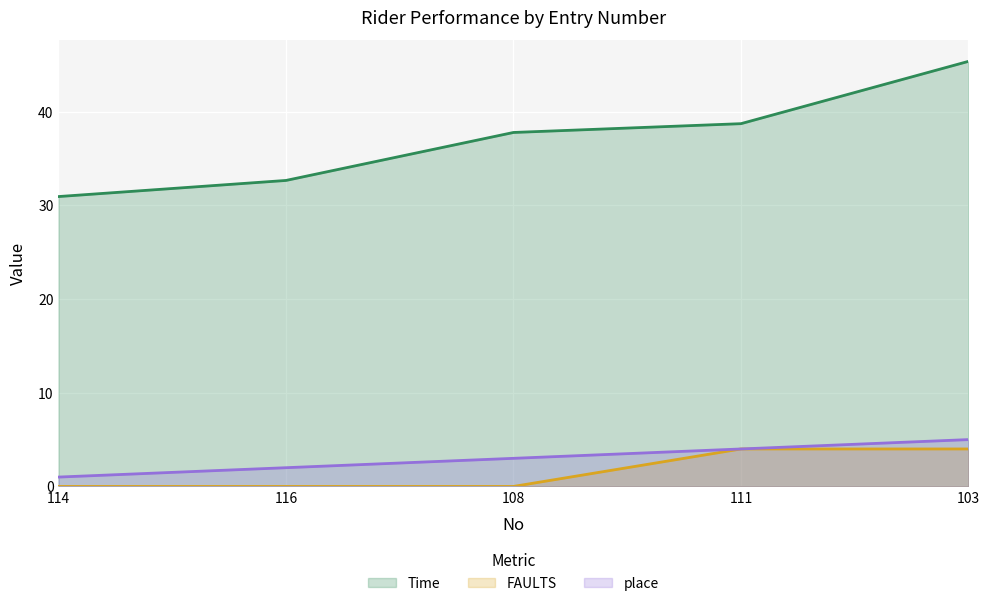

What is the label of the 4th point from the right?

116